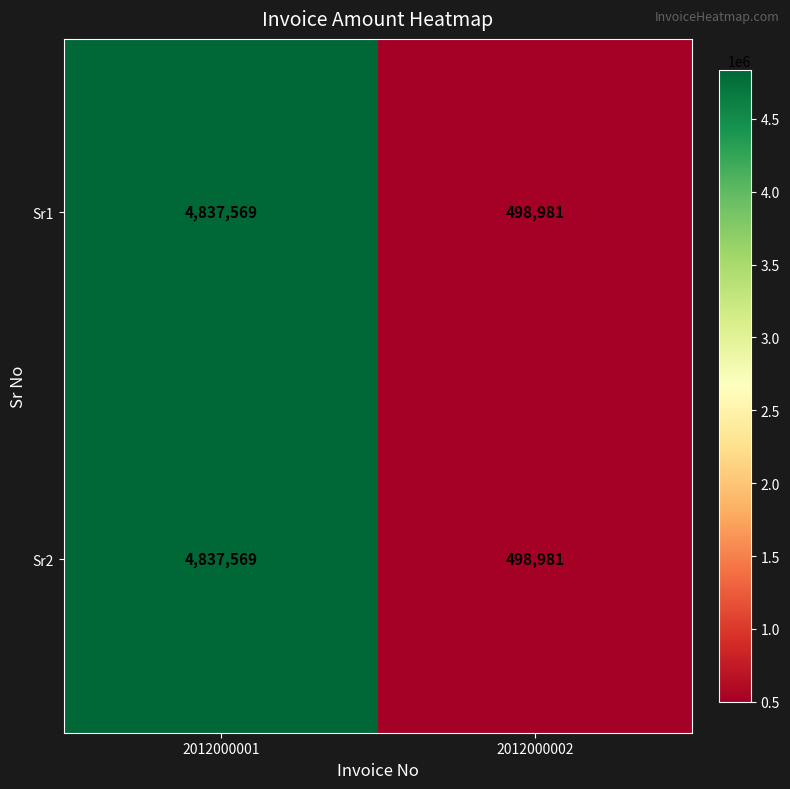

The value of Sr2 at 2012000002 is 498981. True or false?

True